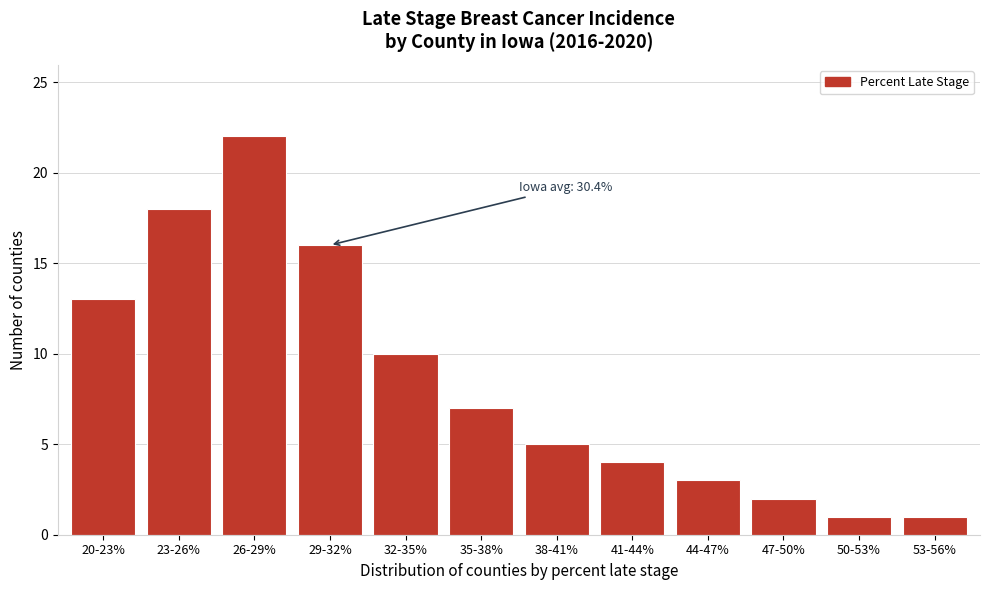

Reading left to right, what are all the values shown in this chart?

13	18	22	16	10	7	5	4	3	2	1	1